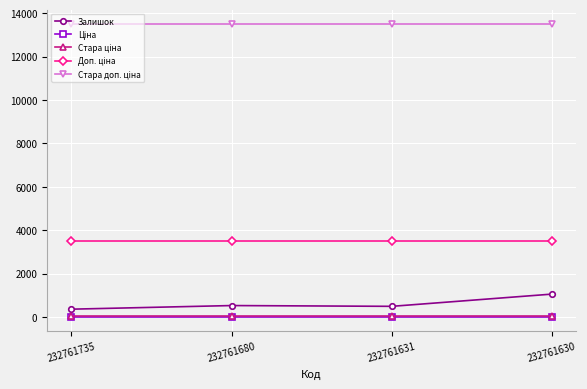

At how many categories does at least one series exceed 11744?

4